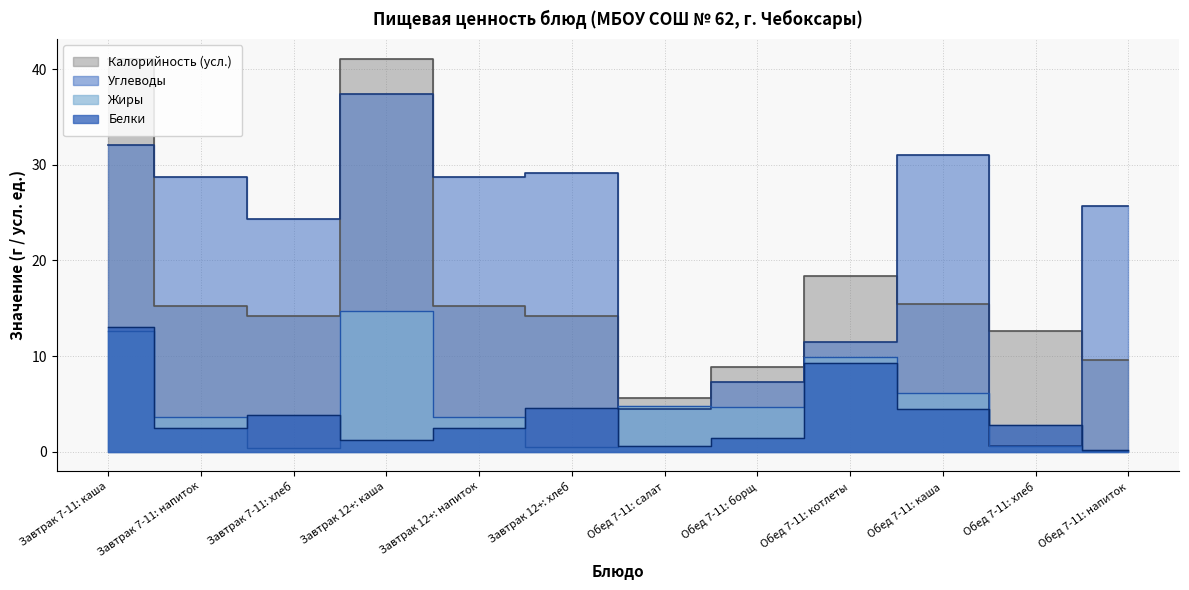

Reading left to right, transcribe all the data shown in this chart.

Белки: 13.1	2.5	3.8	1.3	2.5	4.6	0.6	1.5	9.2	4.5	2.8	0.2
Жиры: 12.6	3.6	0.4	14.7	3.6	0.5	4.8	4.7	9.9	6.1	0.6	0.0
Углеводы: 32.1	28.7	24.3	37.4	28.7	29.2	4.5	7.3	11.4	31.0	0.6	25.7
Калорийность_scaled: 41.1	15.2	14.2	41.1	15.2	14.2	5.6	8.9	18.4	15.5	12.6	9.6